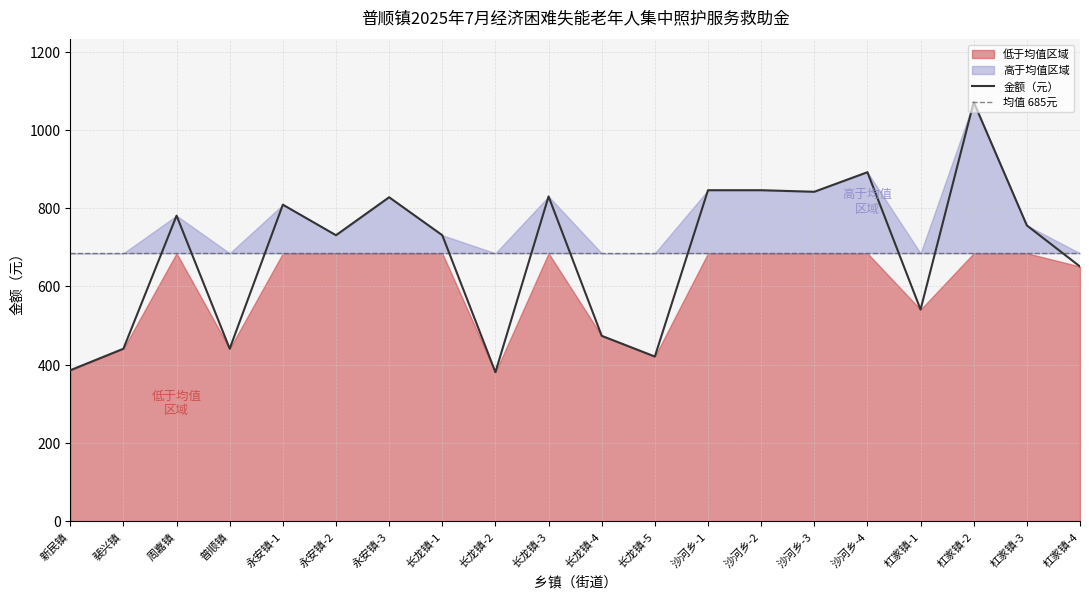

Between which two adjacent categories do 均值 685元 and 金额（元） first intersect?

裴兴镇 and 周嘉镇